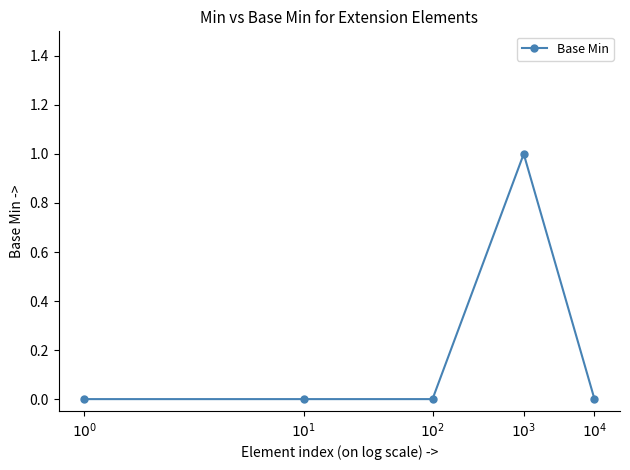

True or false: there are more than 2 points higher than both neighbors.

False